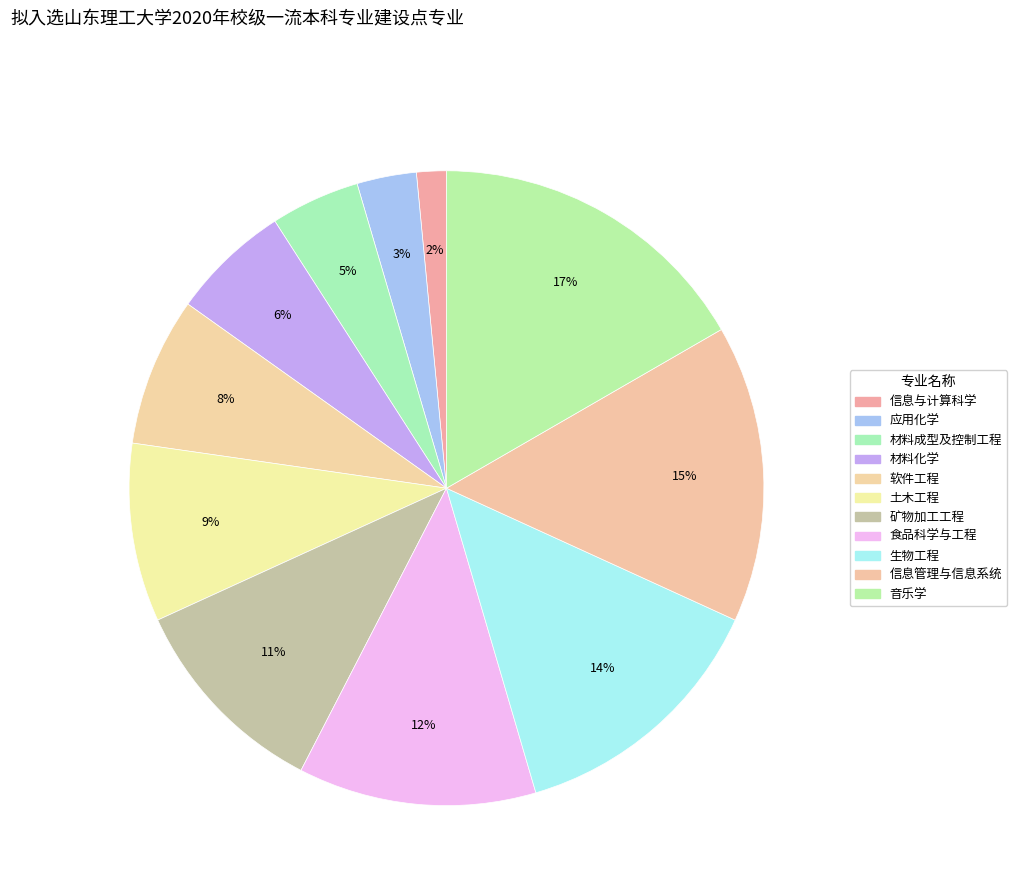

Combined, do 应用化学 and 软件工程 account for over 50%?

No